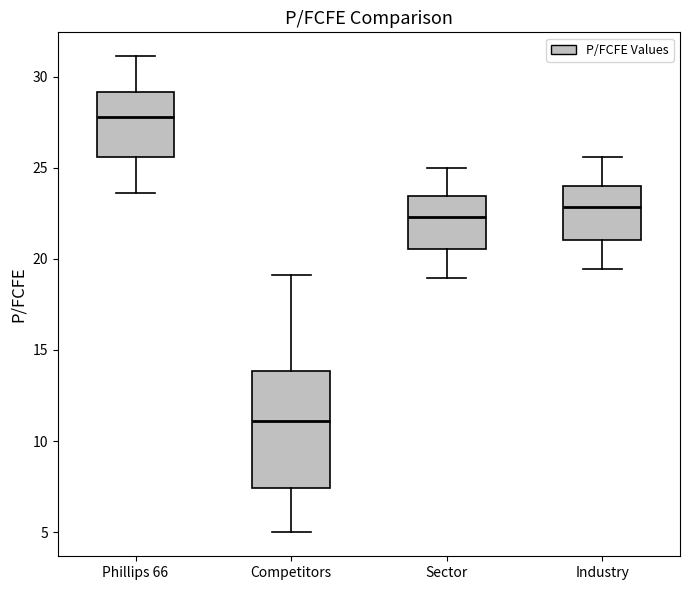

Where does the lower whisker of the box for Industry end on the y-axis? The values are not printed on the chart, so give them approximately, as read against the axis.

19.5